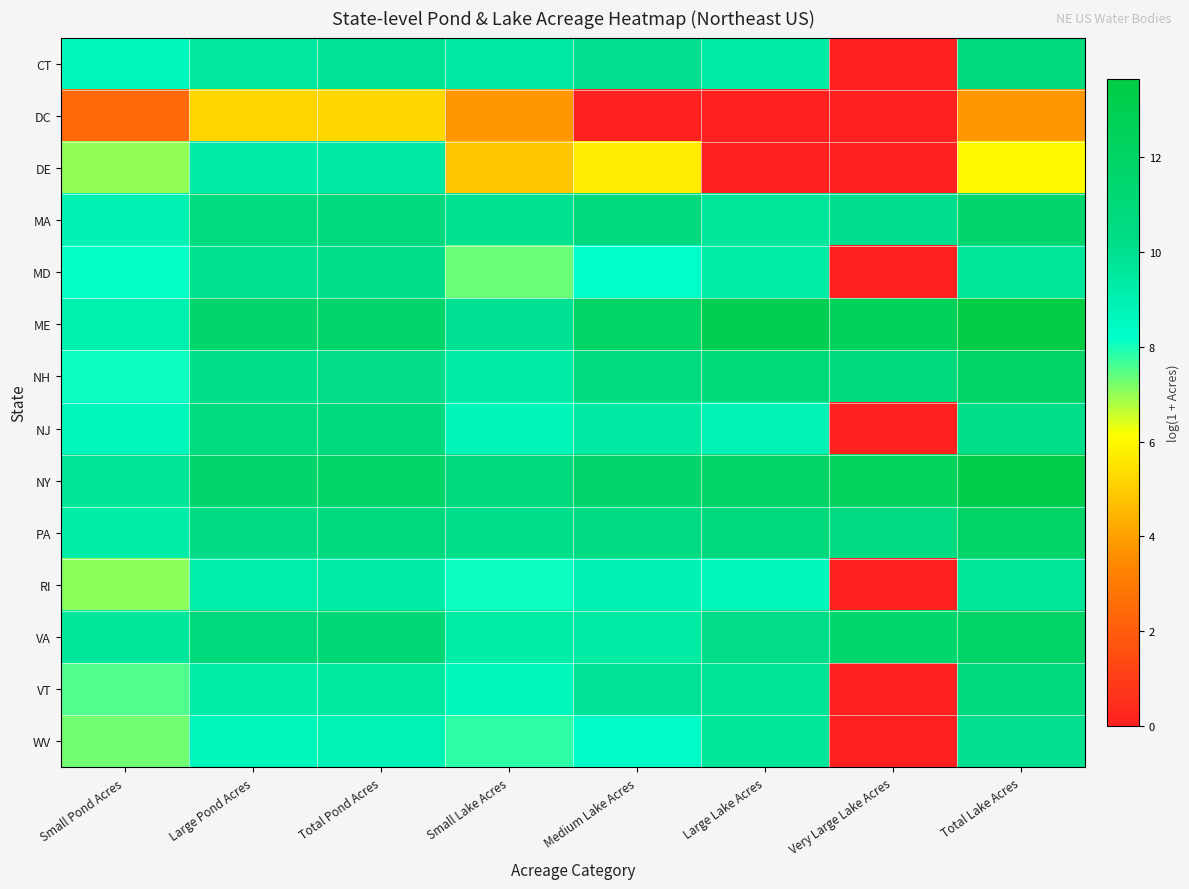

What is the total value across all series at Small Lake Acres?

118.0